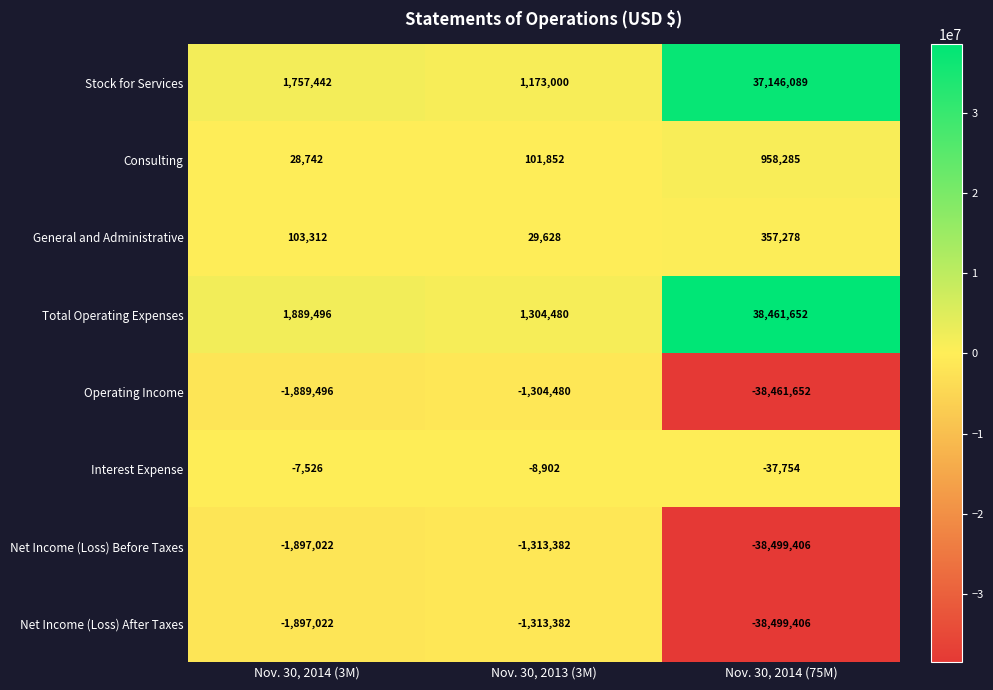

What is the average value of the Stock for Services series?

13358844